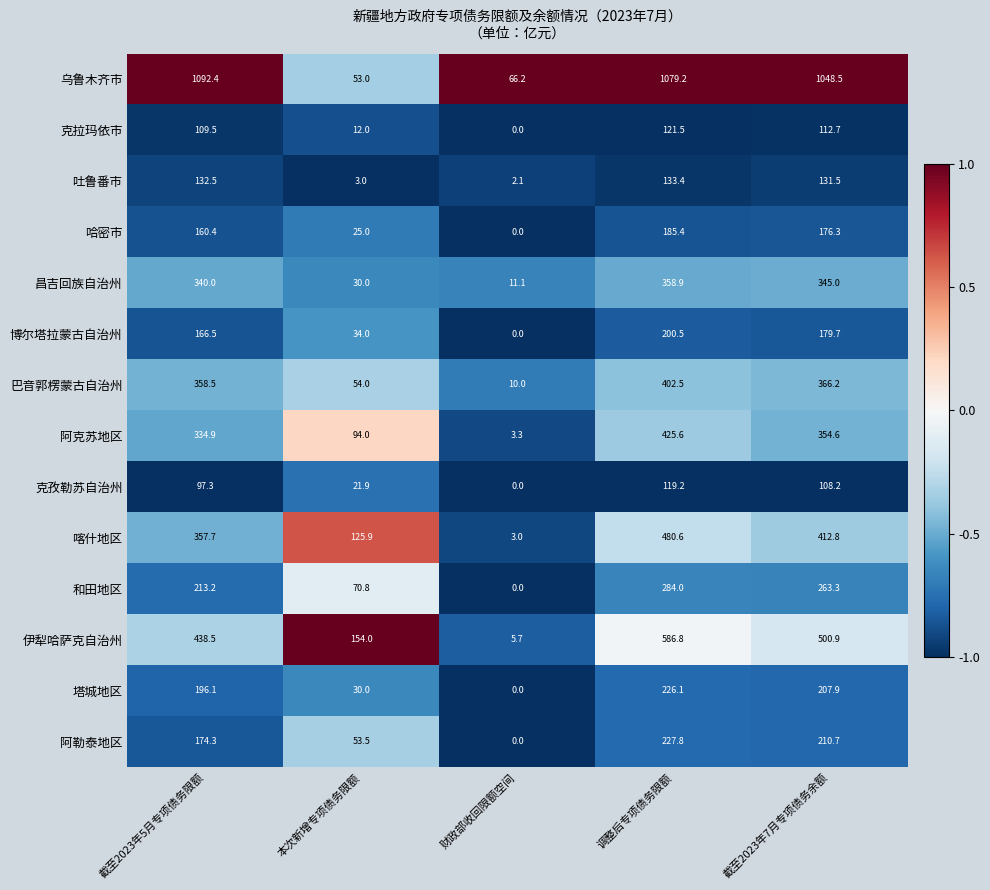

Count the number of categories in the chart.

5